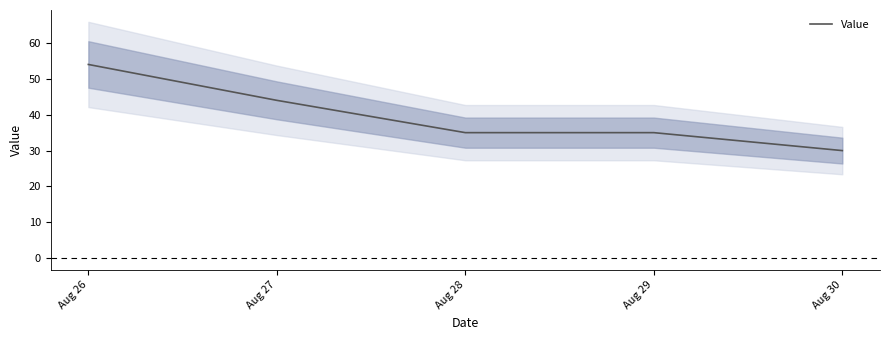

Count the number of data series in this chart.

1